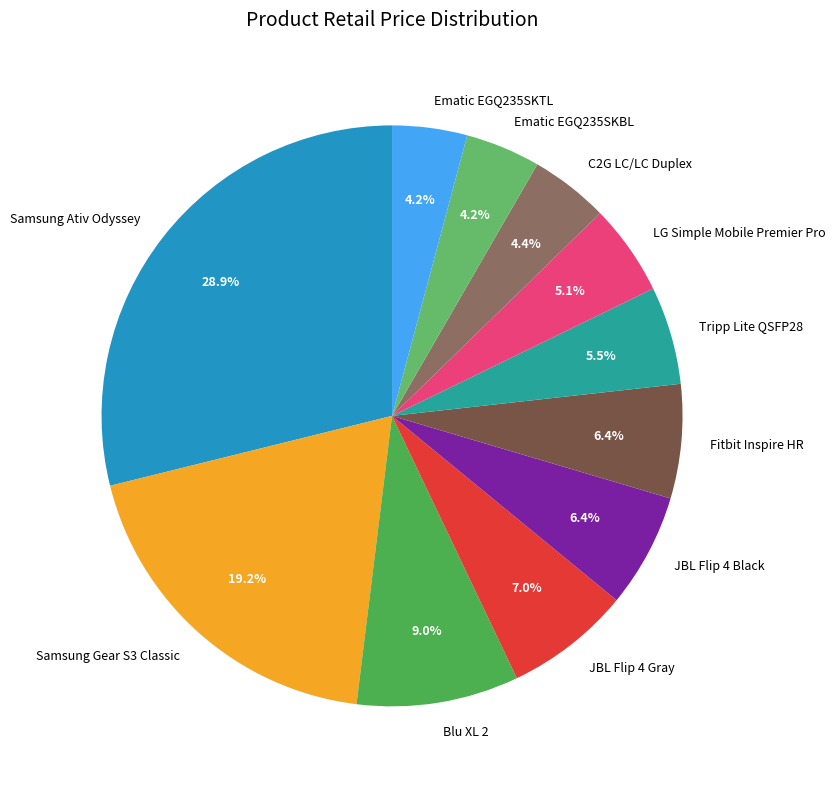

Combined, what portion of the pie is Blu XL 2 and Ematic EGQ235SKTL?

13.2%